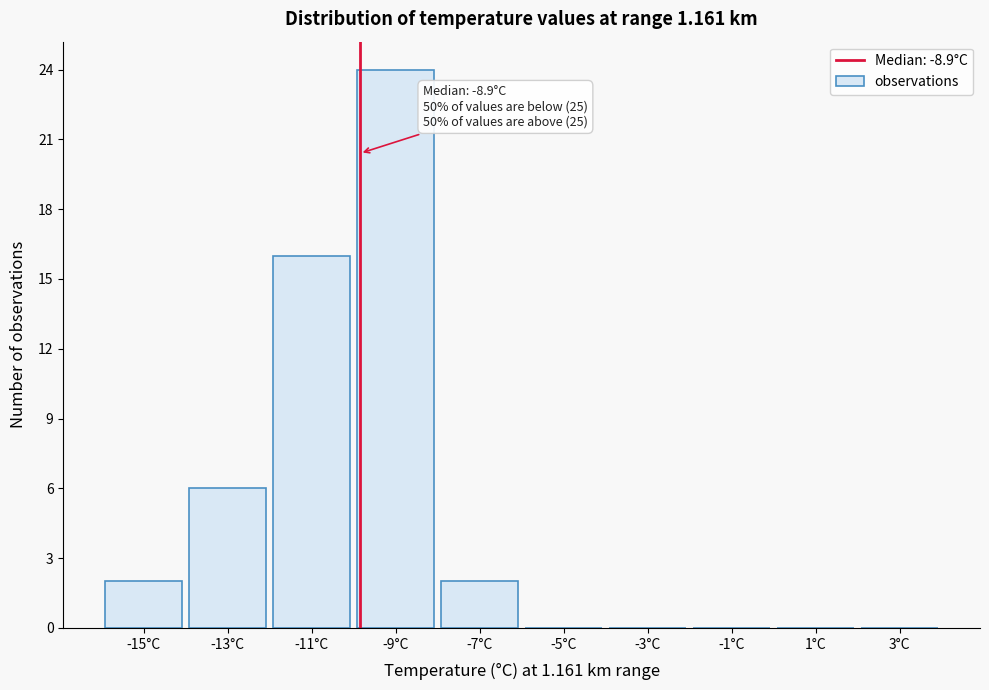

Reading left to right, extract all data points from this chart.

-15°C=2	-13°C=6	-11°C=16	-9°C=24	-7°C=2	-5°C=0	-3°C=0	-1°C=0	1°C=0	3°C=0